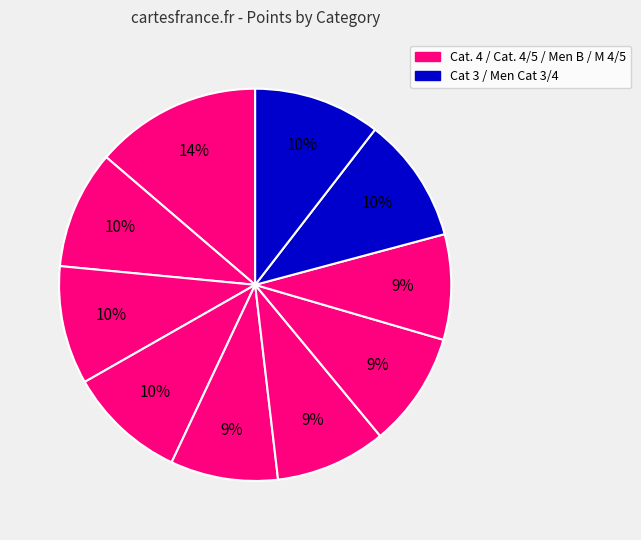

Count the number of slices in the pie.

10